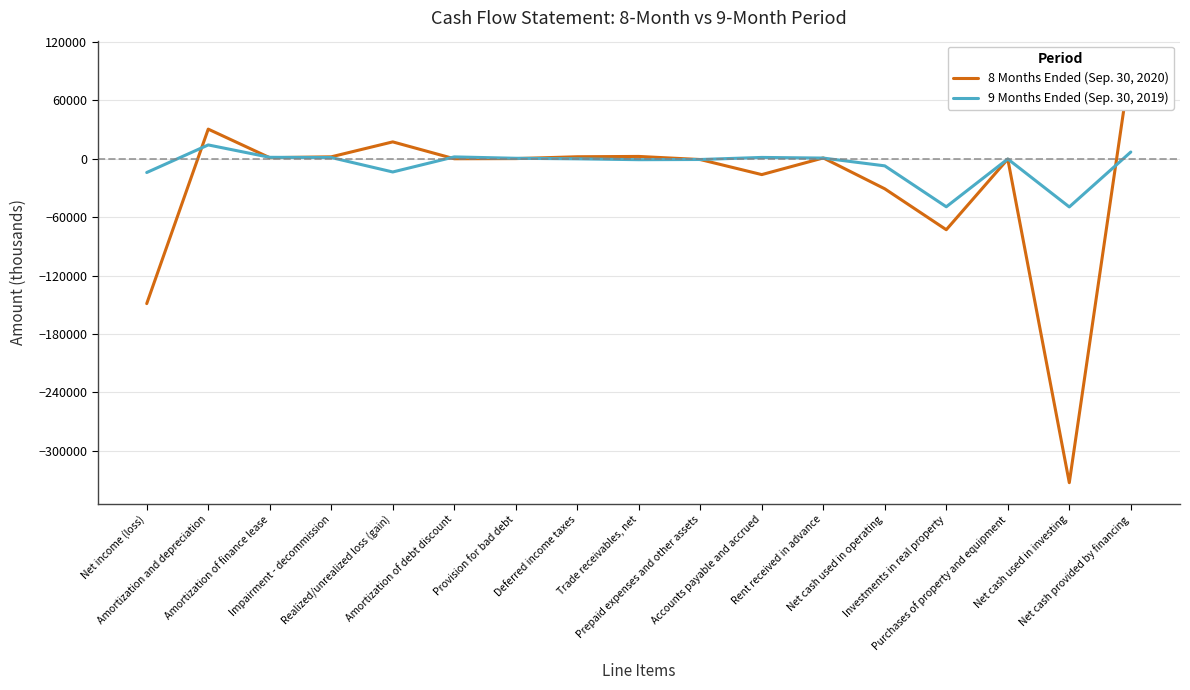

What is the label of the 13th point from the right?

Realized/unrealized loss (gain)